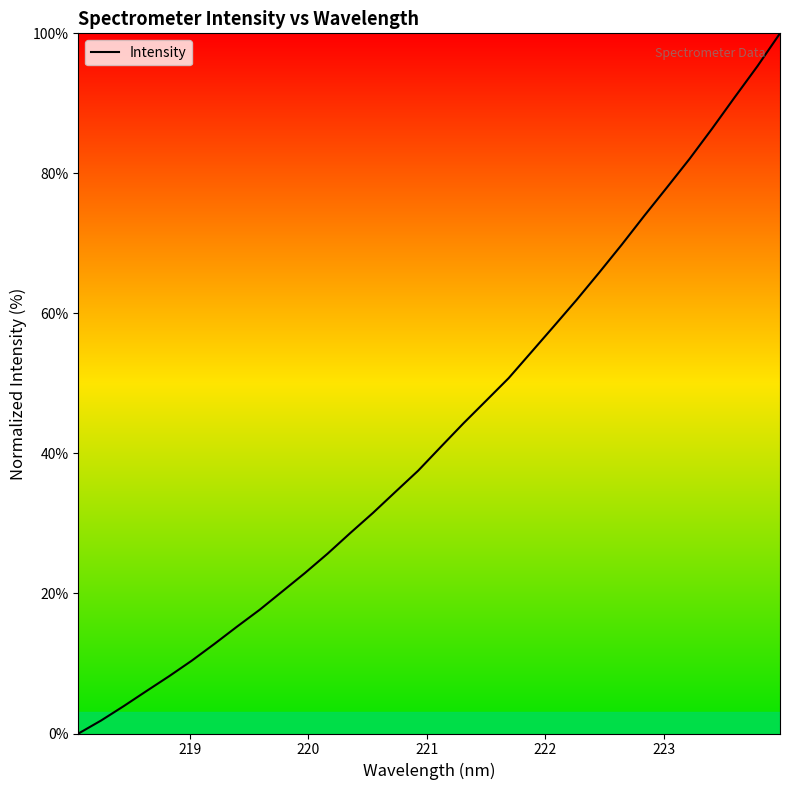

What is the maximum value shown in the chart?

100.0